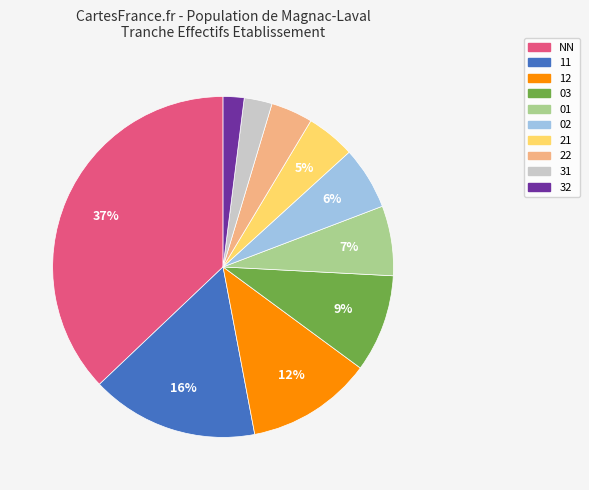

Rank the categories by value from lowest to highest.

32, 31, 22, 21, 02, 01, 03, 12, 11, NN